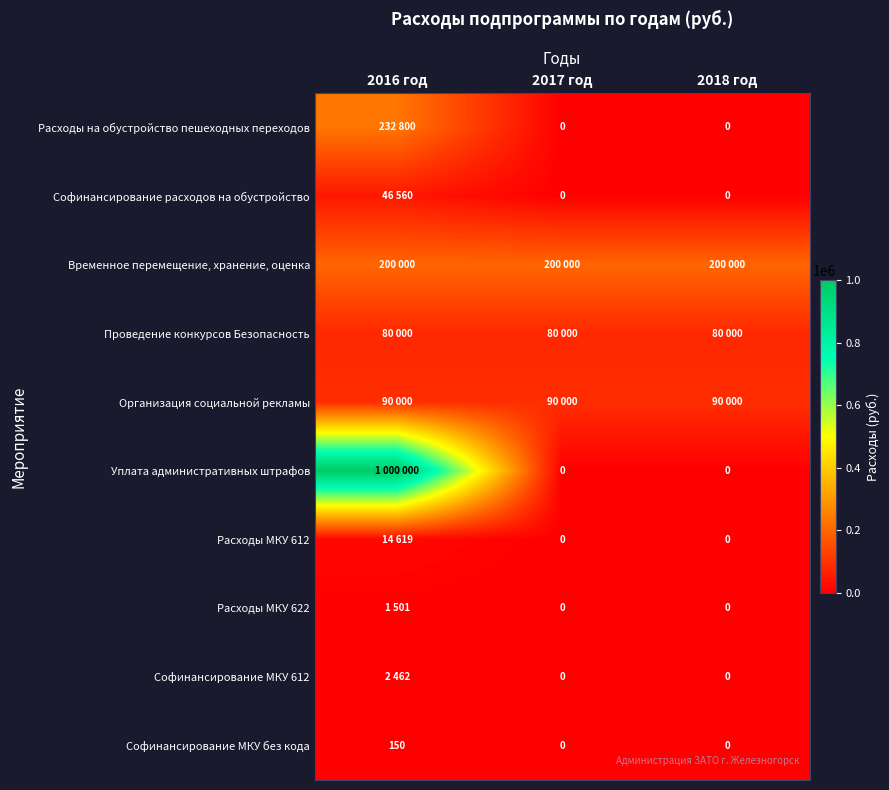

What is the maximum value shown in the chart?

1000000